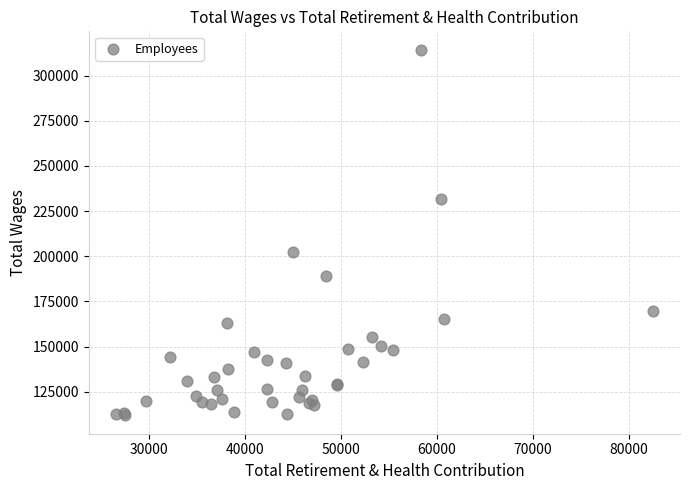

What Y value in the scatter plot is closest to 213121?

202208